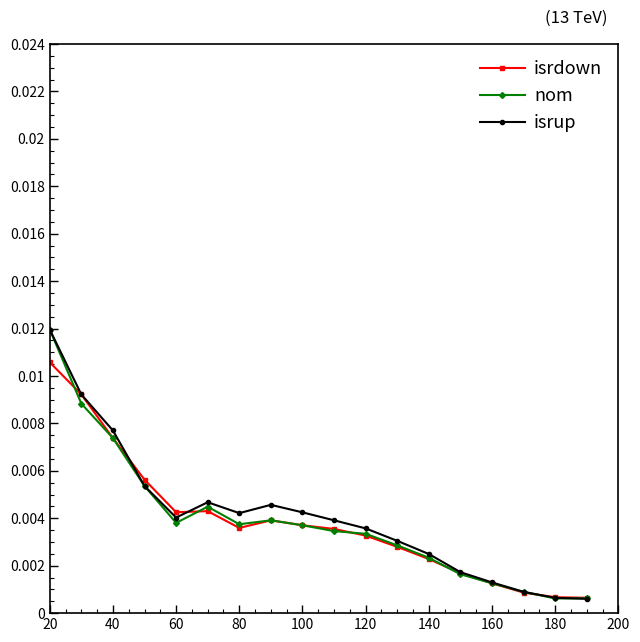

Does the chart have visible grid lines?

No